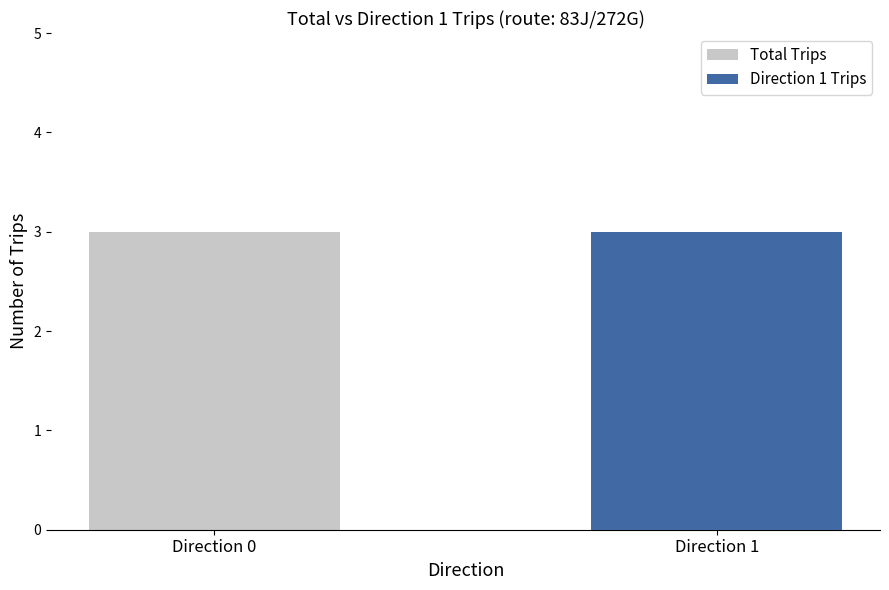

What is the sum of all Total Trips values?

6